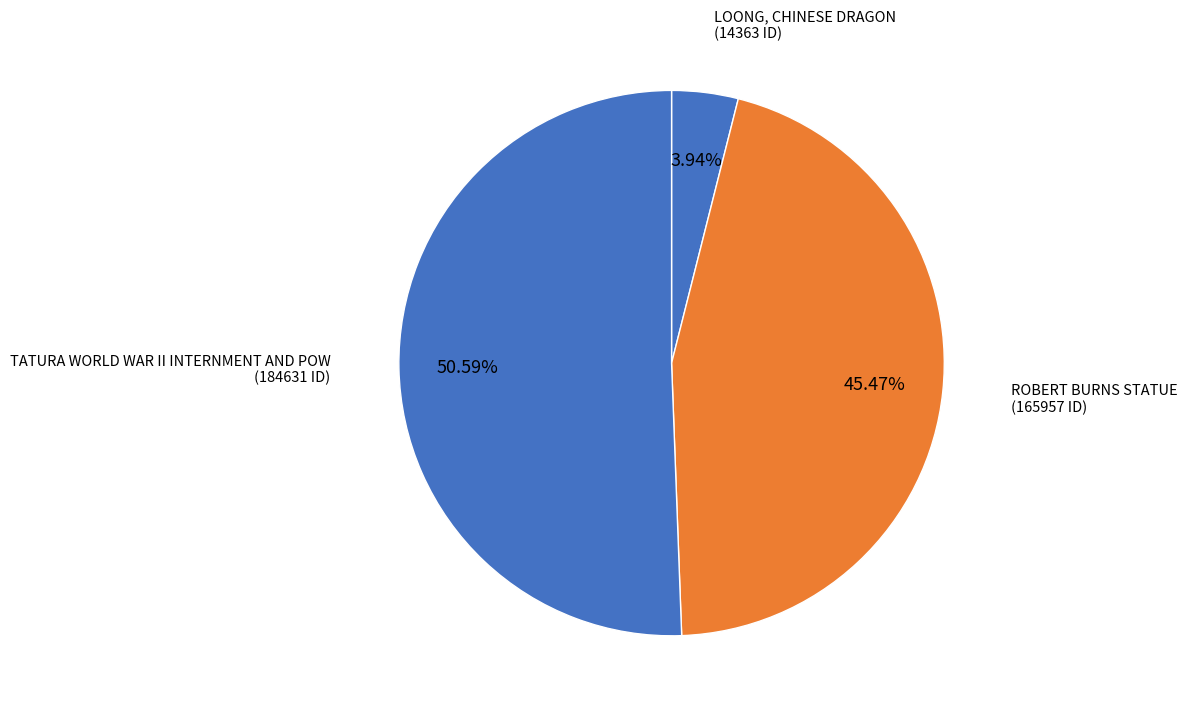

To the nearest percent, what portion does LOONG, CHINESE DRAGON represent?

4%